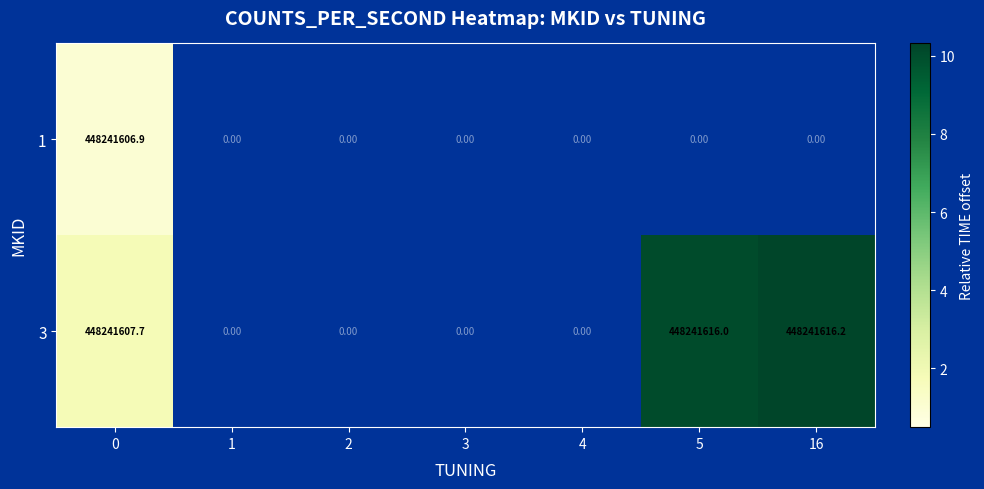

How many categories are shown in the chart?

7